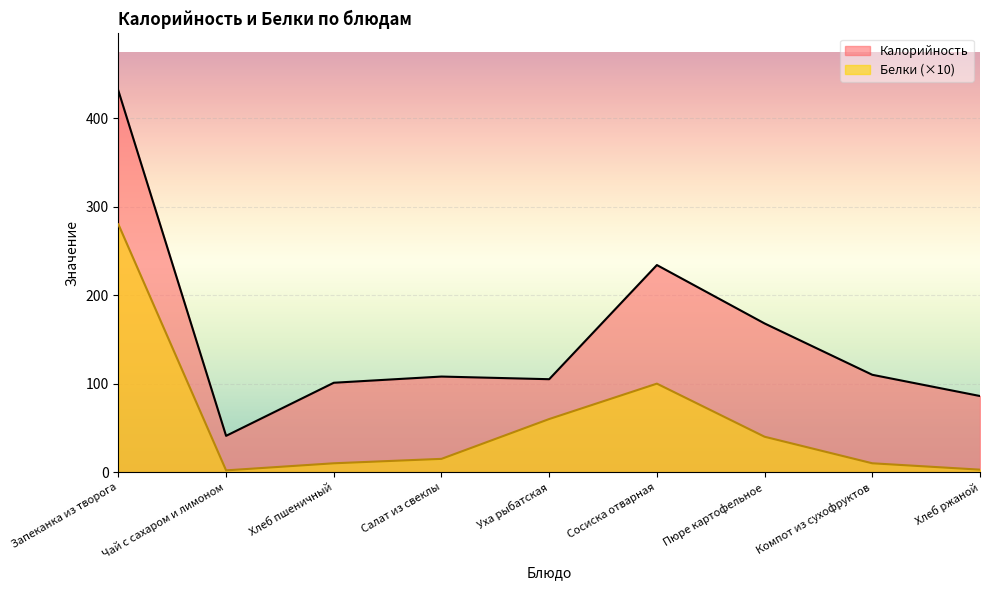

Reading right to left, transcribe all the data shown in this chart.

Калорийность: 86.0	110.0	168.0	234.0	105.0	108.0	101.0	41.0	431.0
Белки: 2.8	10.0	40.0	100.0	60.0	15.0	10.0	2.0	280.0